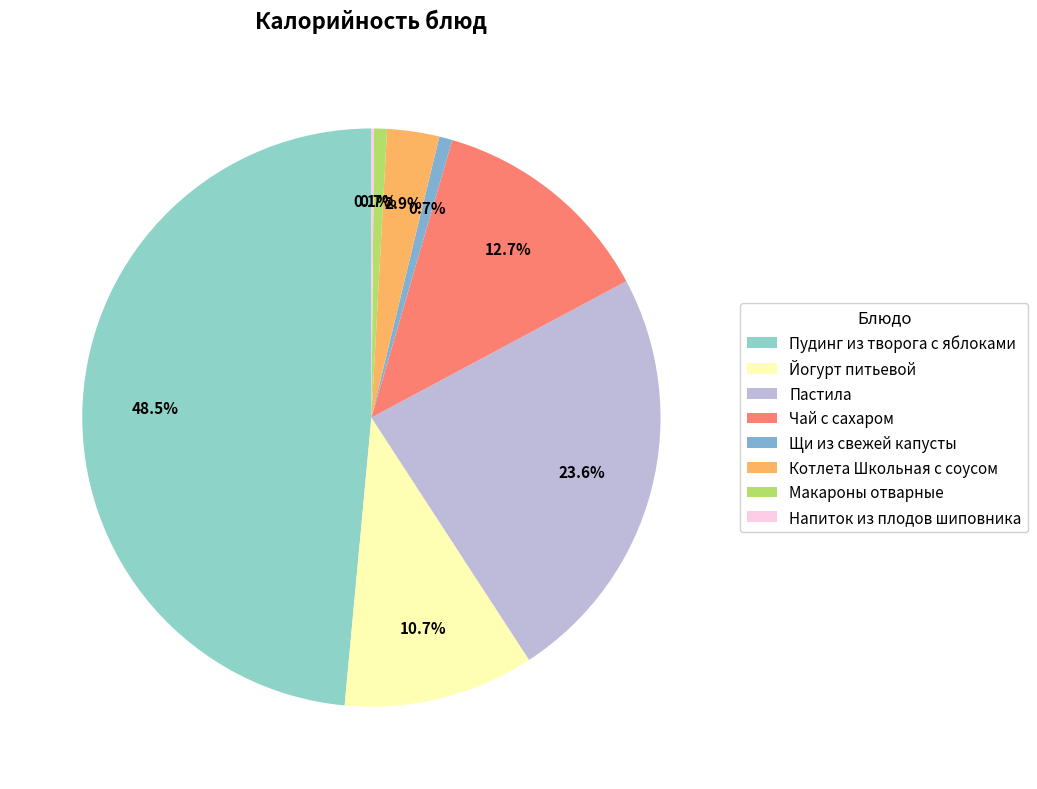

What is the largest slice in the pie chart?

Пудинг из творога с яблоками